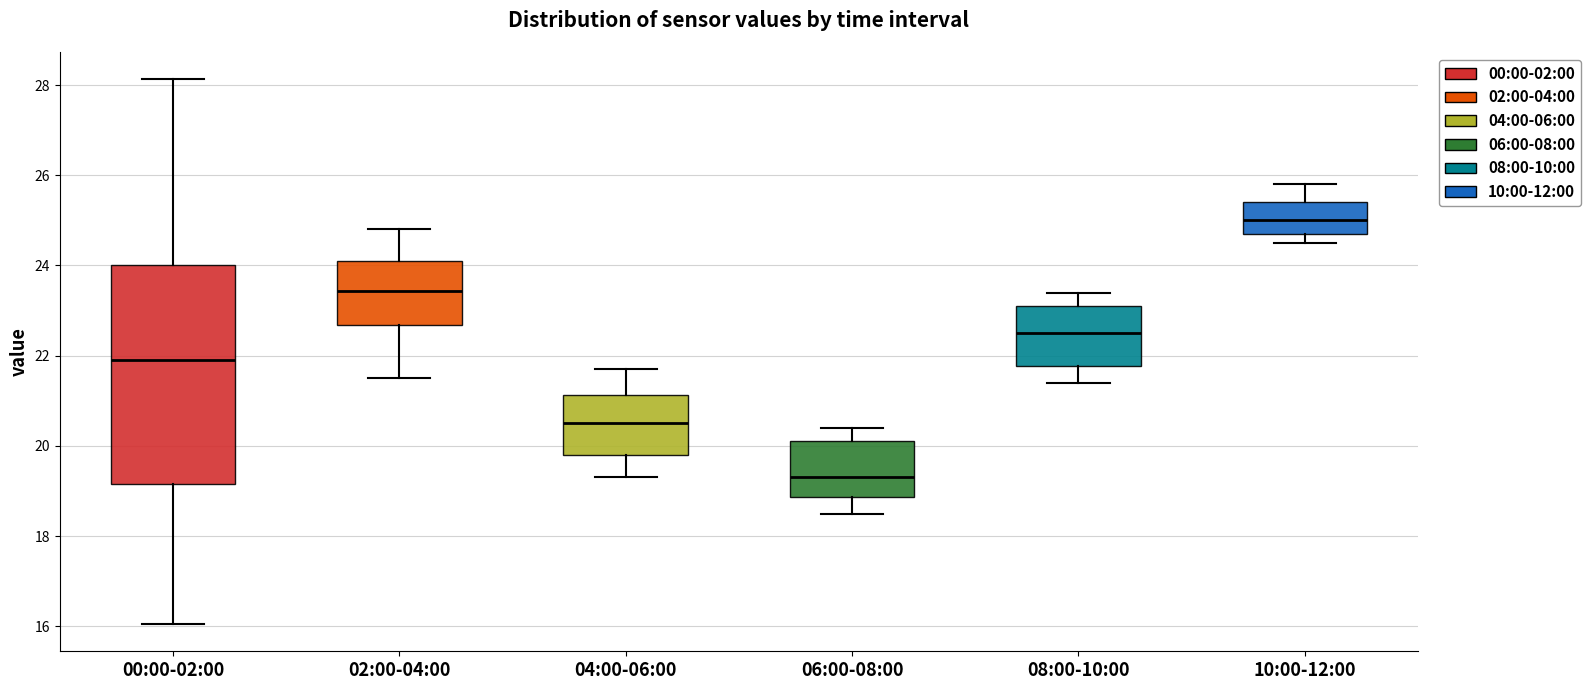

Which box has the lowest median line?

06:00-08:00